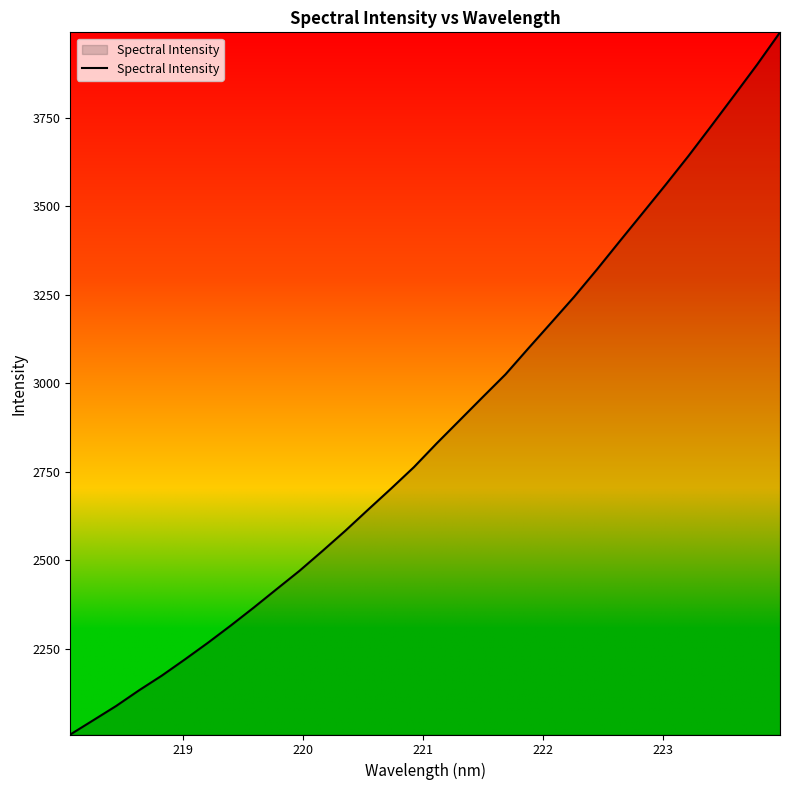

How many categories are shown in the chart?

32